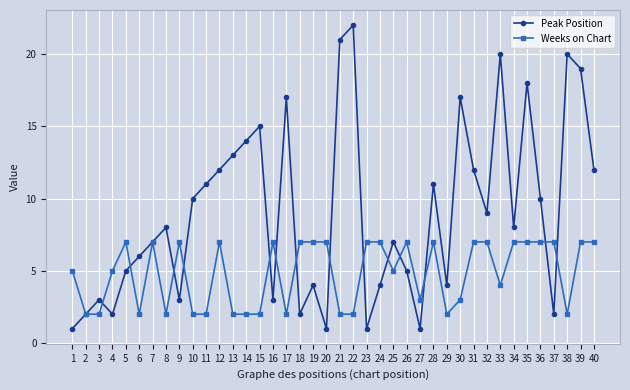

Which series changed the most between 9 and 13?

Peak Position